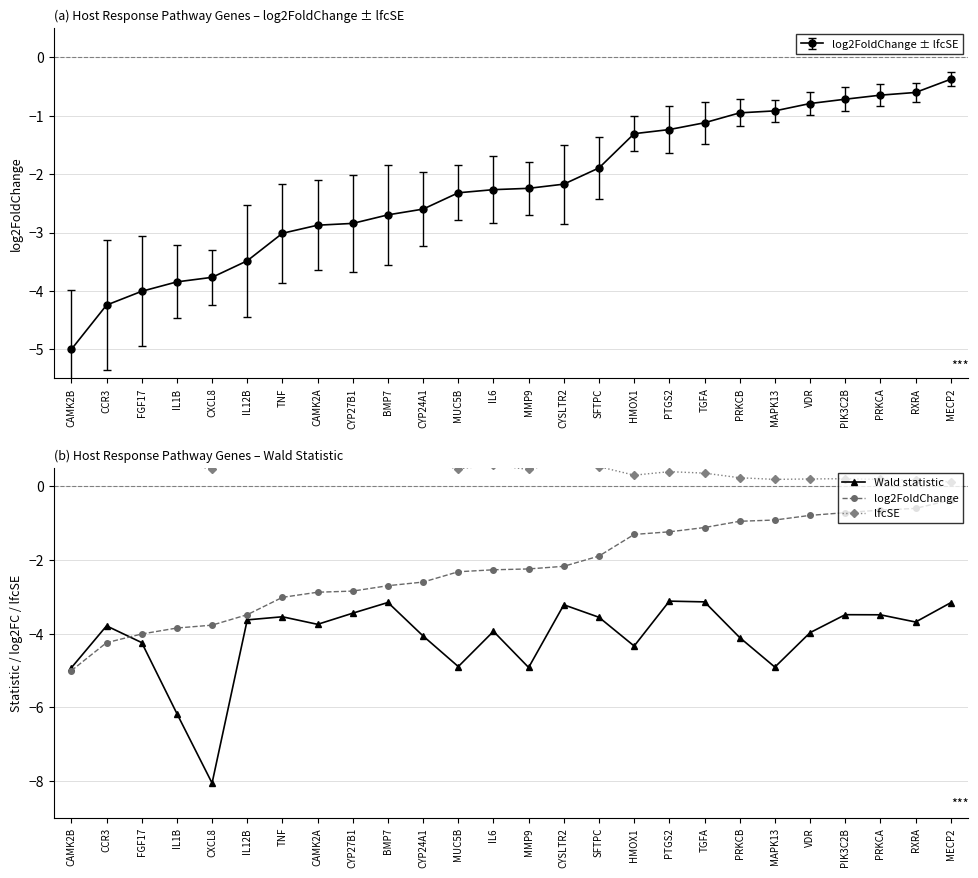

Reading left to right, extract all data points from this chart.

Wald statistic: CAMK2B=-4.9	CCR3=-3.8	FGF17=-4.2	IL1B=-6.2	CXCL8=-8.1	IL12B=-3.6	TNF=-3.5	CAMK2A=-3.7	CYP27B1=-3.4	BMP7=-3.2	CYP24A1=-4.1	MUC5B=-4.9	IL6=-3.9	MMP9=-4.9	CYSLTR2=-3.2	SFTPC=-3.6	HMOX1=-4.3	PTGS2=-3.1	TGFA=-3.1	PRKCB=-4.1	MAPK13=-4.9	VDR=-4.0	PIK3C2B=-3.5	PRKCA=-3.5	RXRA=-3.7	MECP2=-3.2
log2FoldChange: CAMK2B=-5.0	CCR3=-4.2	FGF17=-4.0	IL1B=-3.8	CXCL8=-3.8	IL12B=-3.5	TNF=-3.0	CAMK2A=-2.9	CYP27B1=-2.8	BMP7=-2.7	CYP24A1=-2.6	MUC5B=-2.3	IL6=-2.3	MMP9=-2.2	CYSLTR2=-2.2	SFTPC=-1.9	HMOX1=-1.3	PTGS2=-1.2	TGFA=-1.1	PRKCB=-0.9	MAPK13=-0.9	VDR=-0.8	PIK3C2B=-0.7	PRKCA=-0.6	RXRA=-0.6	MECP2=-0.4
lfcSE: CAMK2B=1.0	CCR3=1.1	FGF17=0.9	IL1B=0.6	CXCL8=0.5	IL12B=1.0	TNF=0.9	CAMK2A=0.8	CYP27B1=0.8	BMP7=0.9	CYP24A1=0.6	MUC5B=0.5	IL6=0.6	MMP9=0.5	CYSLTR2=0.7	SFTPC=0.5	HMOX1=0.3	PTGS2=0.4	TGFA=0.4	PRKCB=0.2	MAPK13=0.2	VDR=0.2	PIK3C2B=0.2	PRKCA=0.2	RXRA=0.2	MECP2=0.1